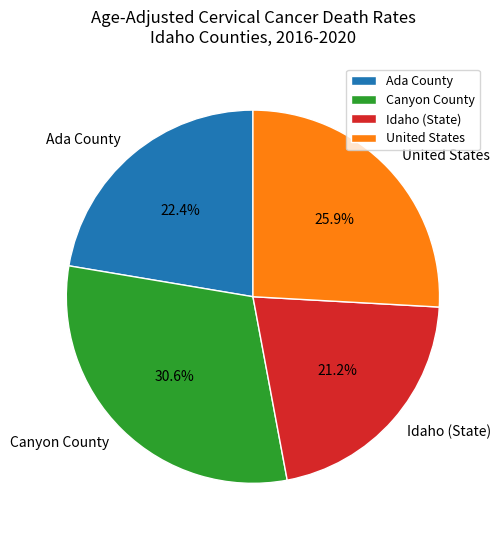

What portion of the pie excludes Canyon County?

69.4%